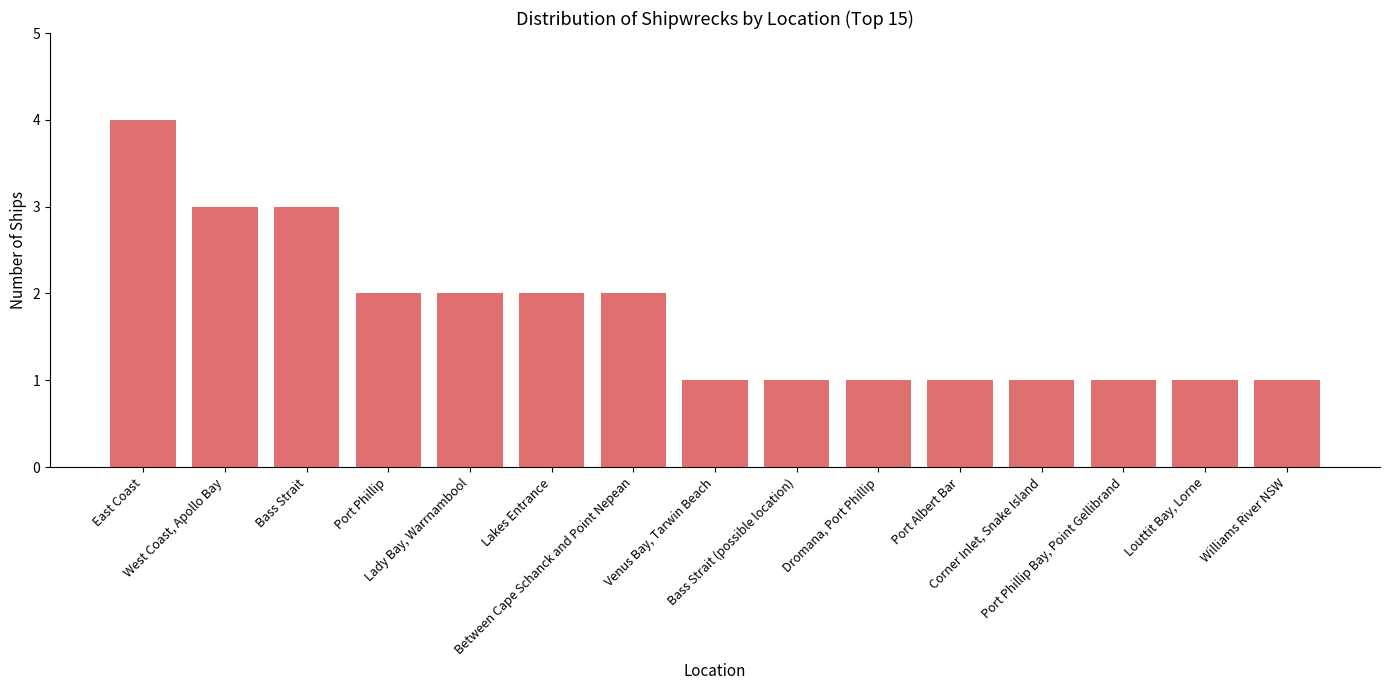

What is the difference between the values at West Coast, Apollo Bay and Corner Inlet, Snake Island?

2